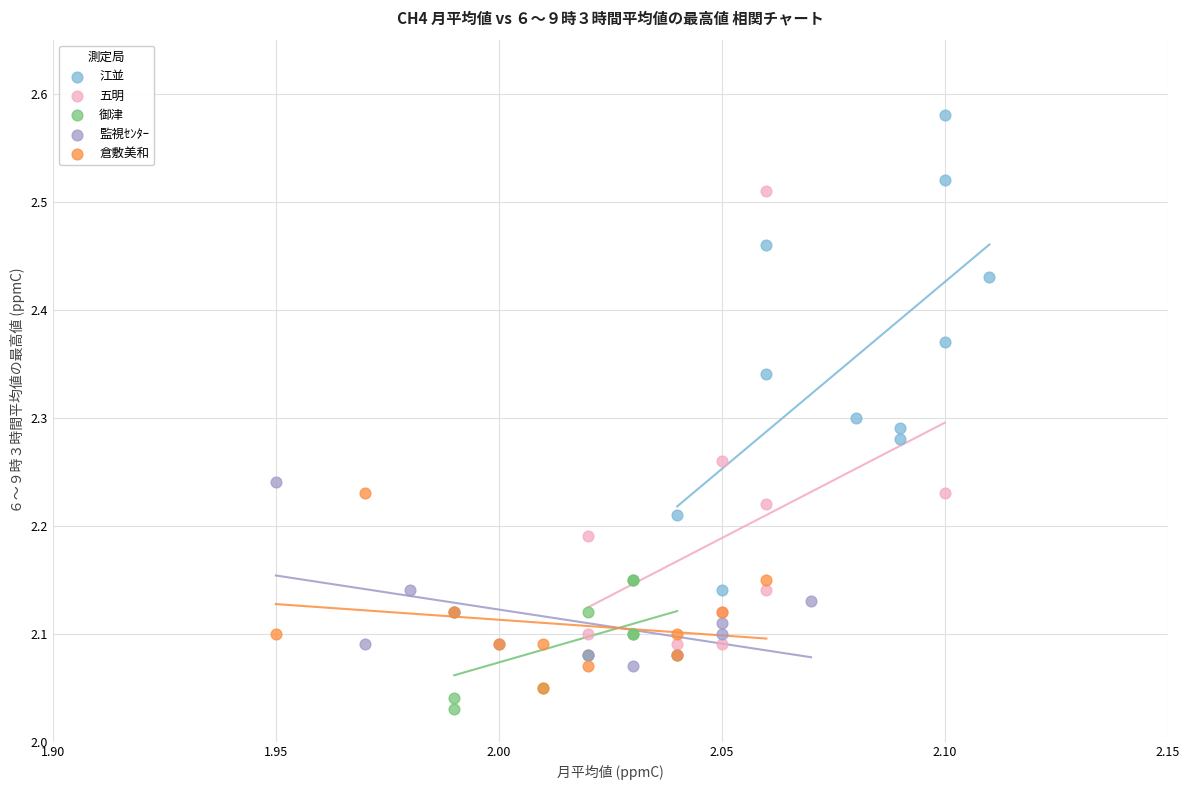

What are all the series names shown in the legend?

江並, 五明, 御津, 監視ｾﾝﾀｰ, 倉敷美和